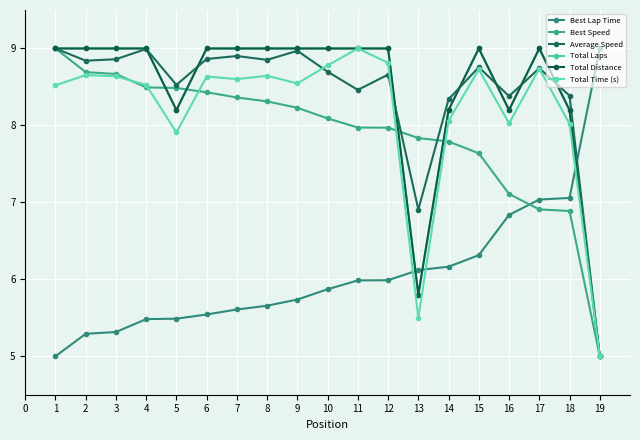

At which category does Total Laps reach its first local valley?

5